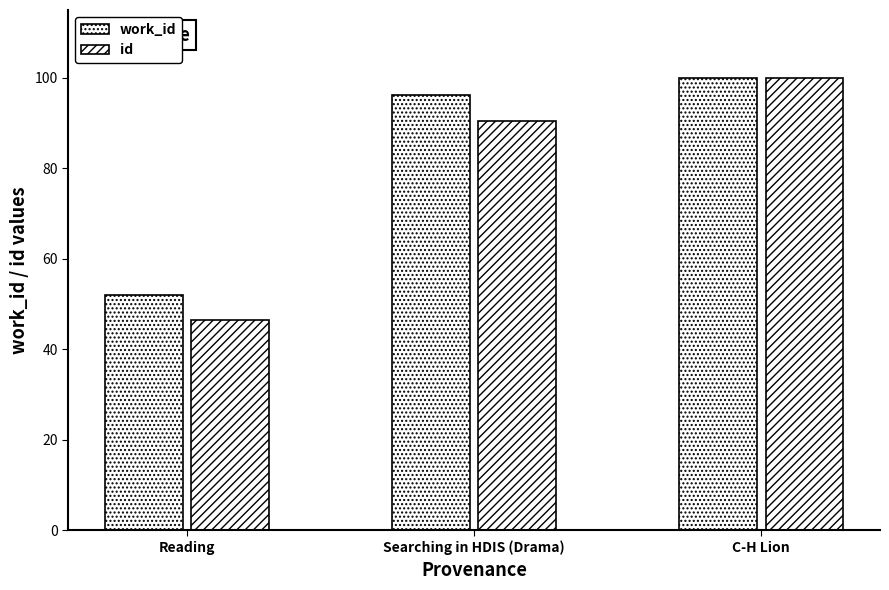

How many data points does each series have?

3